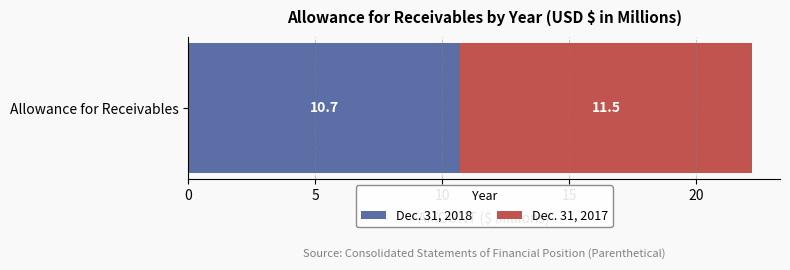

What is the approximate value of Dec. 31, 2018 at Allowance for Receivables?

10.7